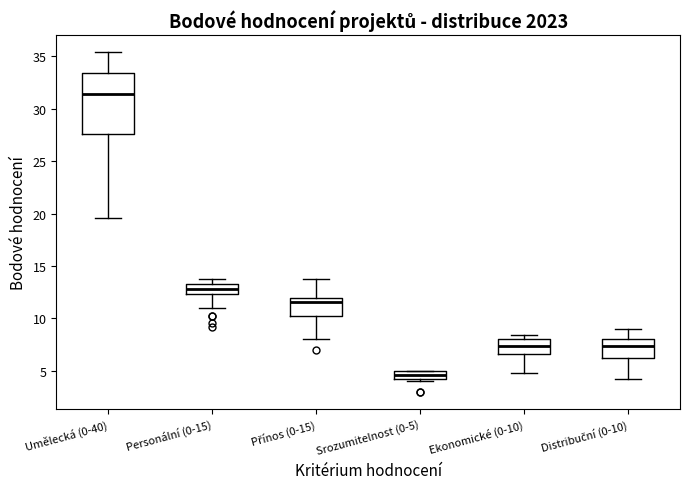

Where is the upper edge of the box for Umělecká (0-40) on the y-axis? The values are not printed on the chart, so give them approximately, as read against the axis.

33.5